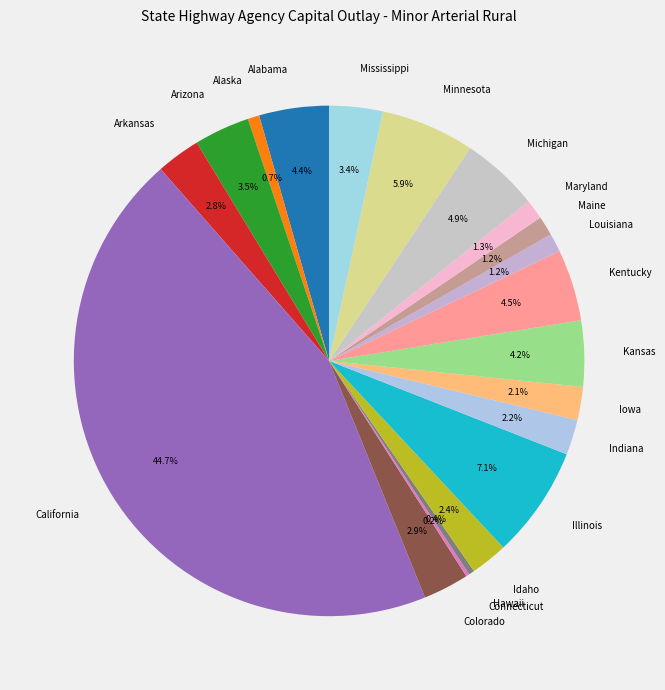

Is it true that Illinois is 7% of the pie?

True